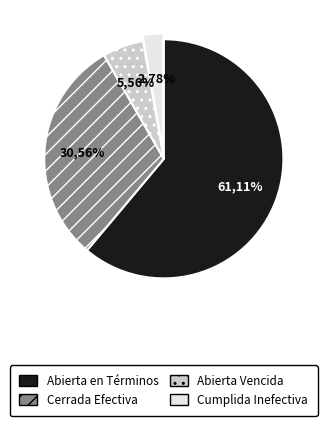

How many slices are in this pie chart?

4